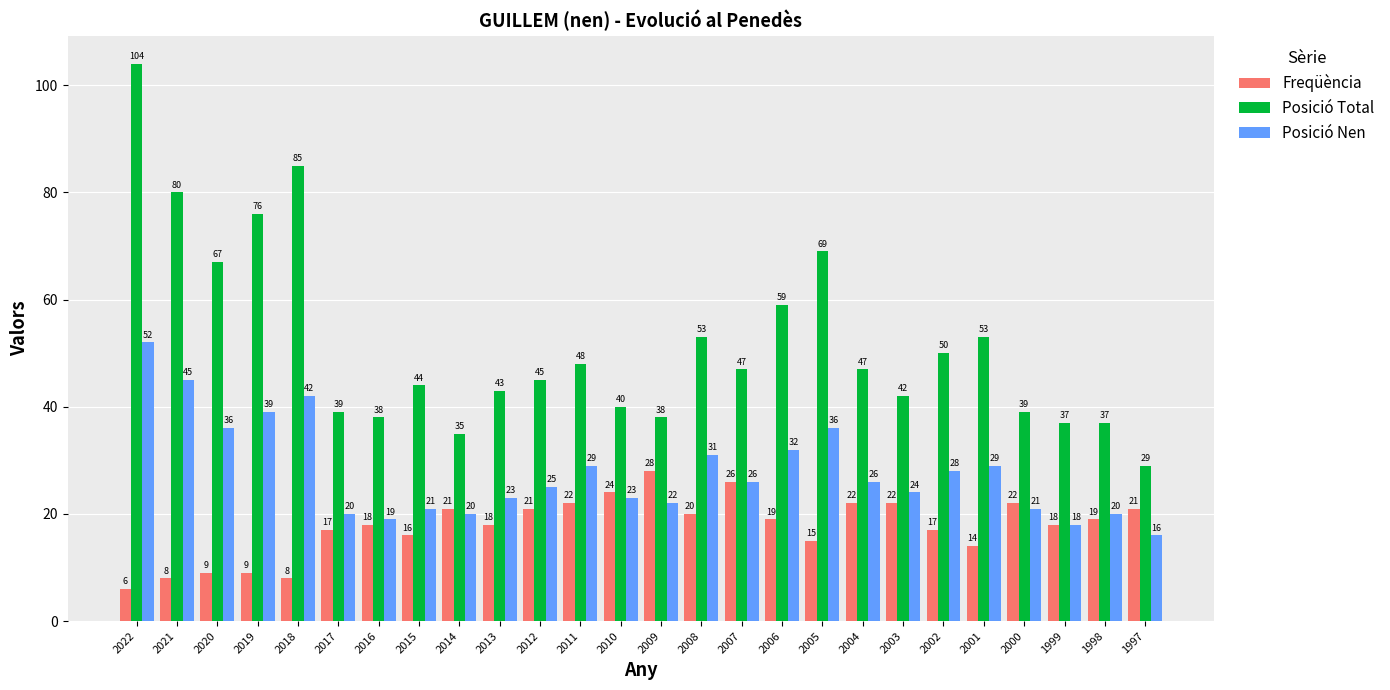

Which category has the lowest value in the Freqüència series?

2022